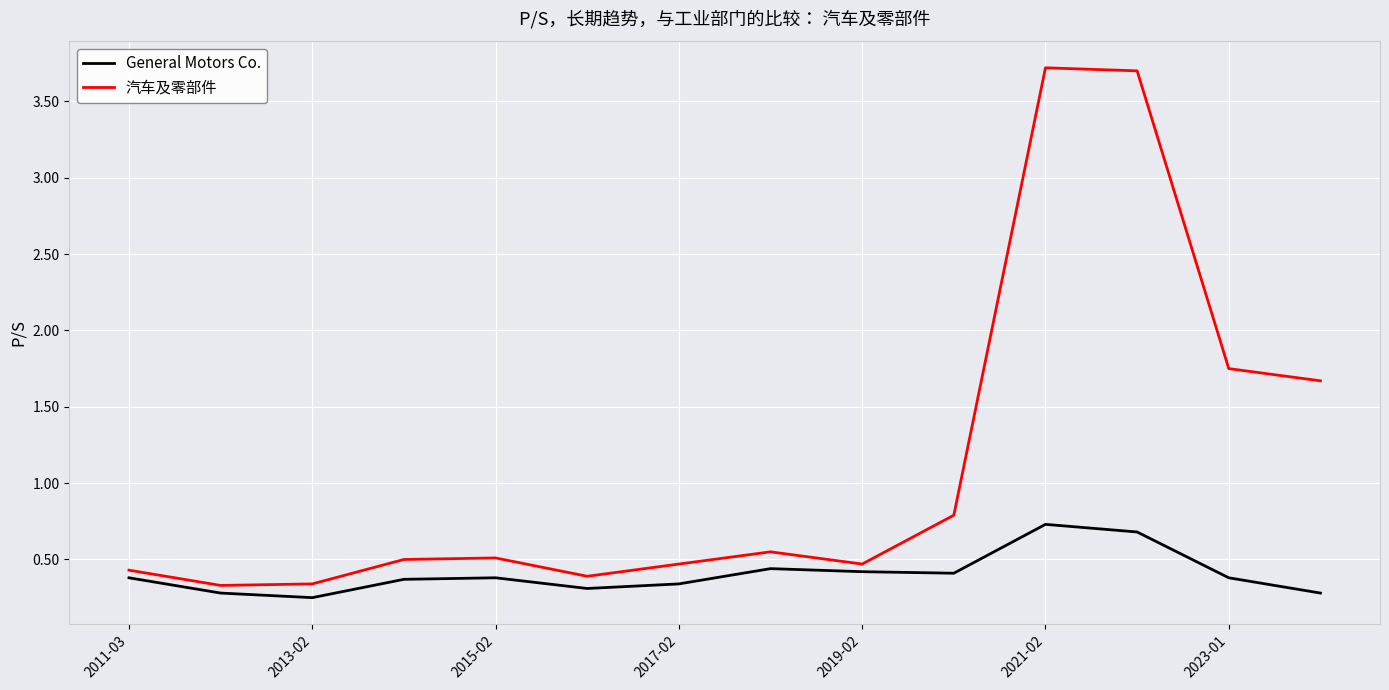

List the series in order of their peak value, lowest first.

General Motors Co., 汽车及零部件